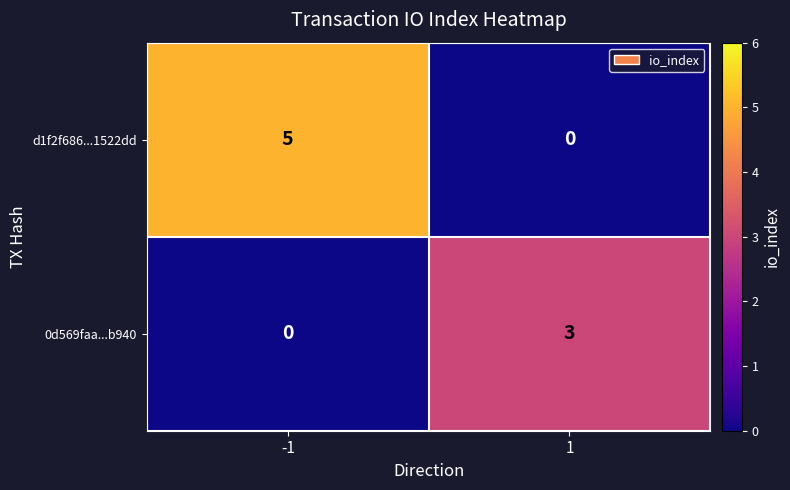

What is the difference between the highest and lowest values at 1?

3